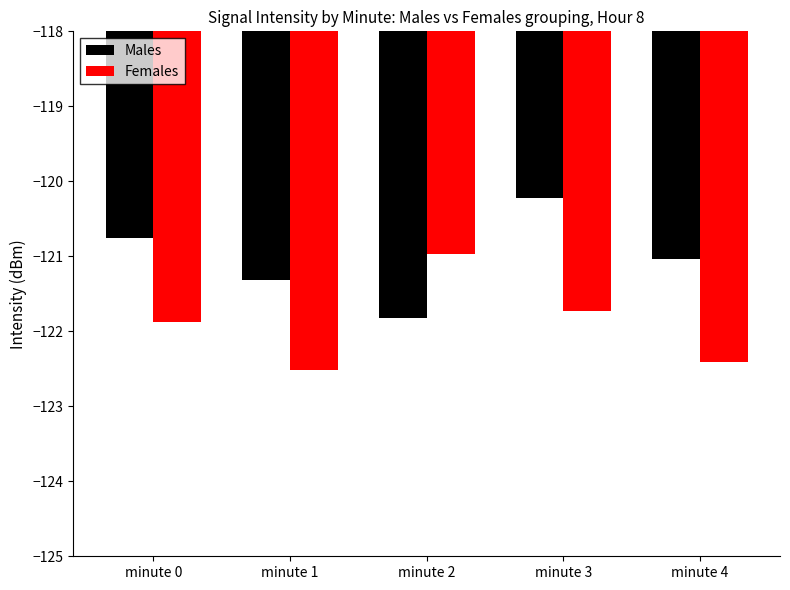

Between minute 0 and minute 4, which series saw the biggest shift?

Females